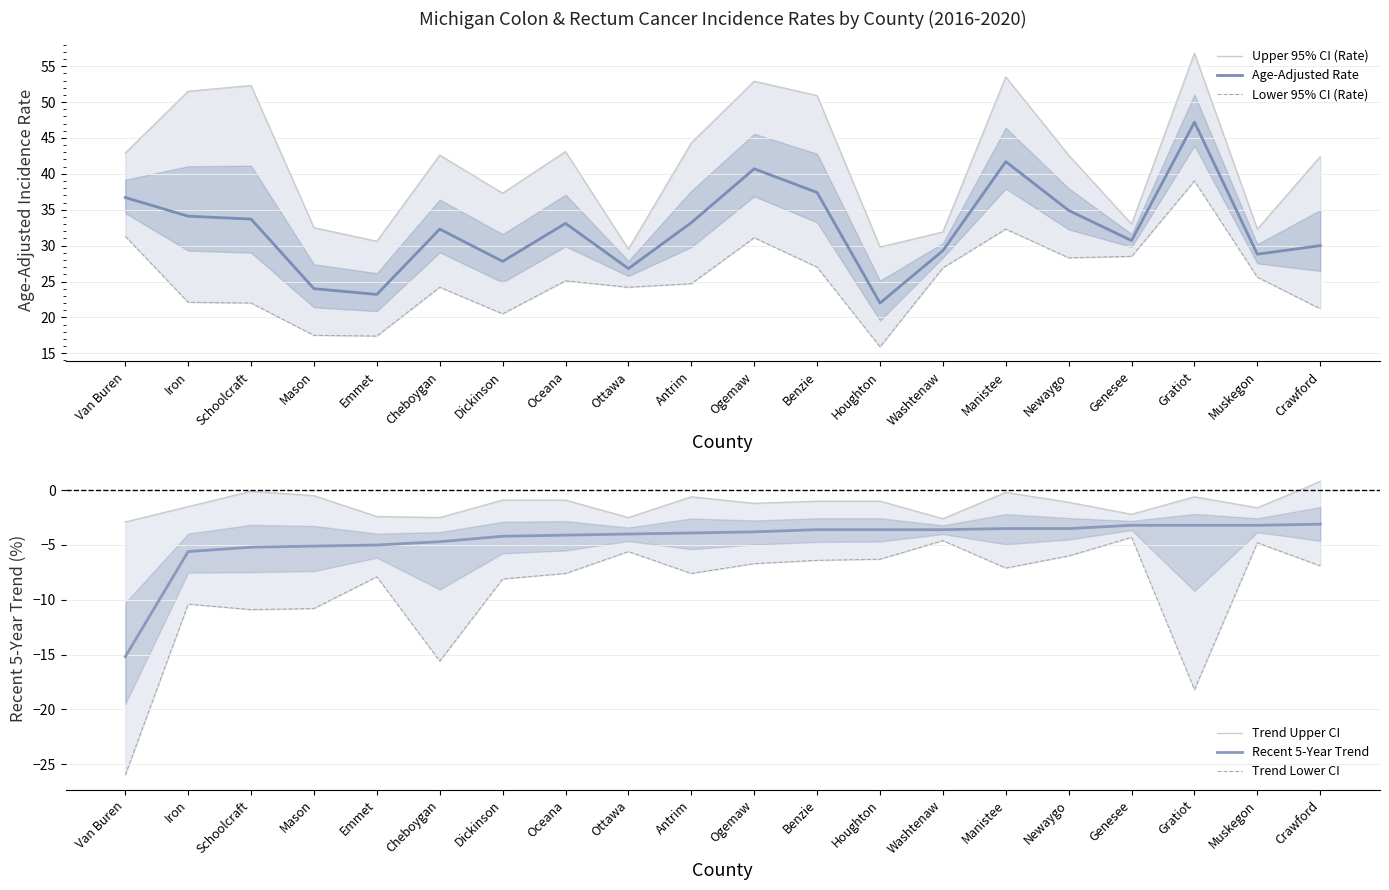

What is the total value across all series at Schoolcraft?

91.8